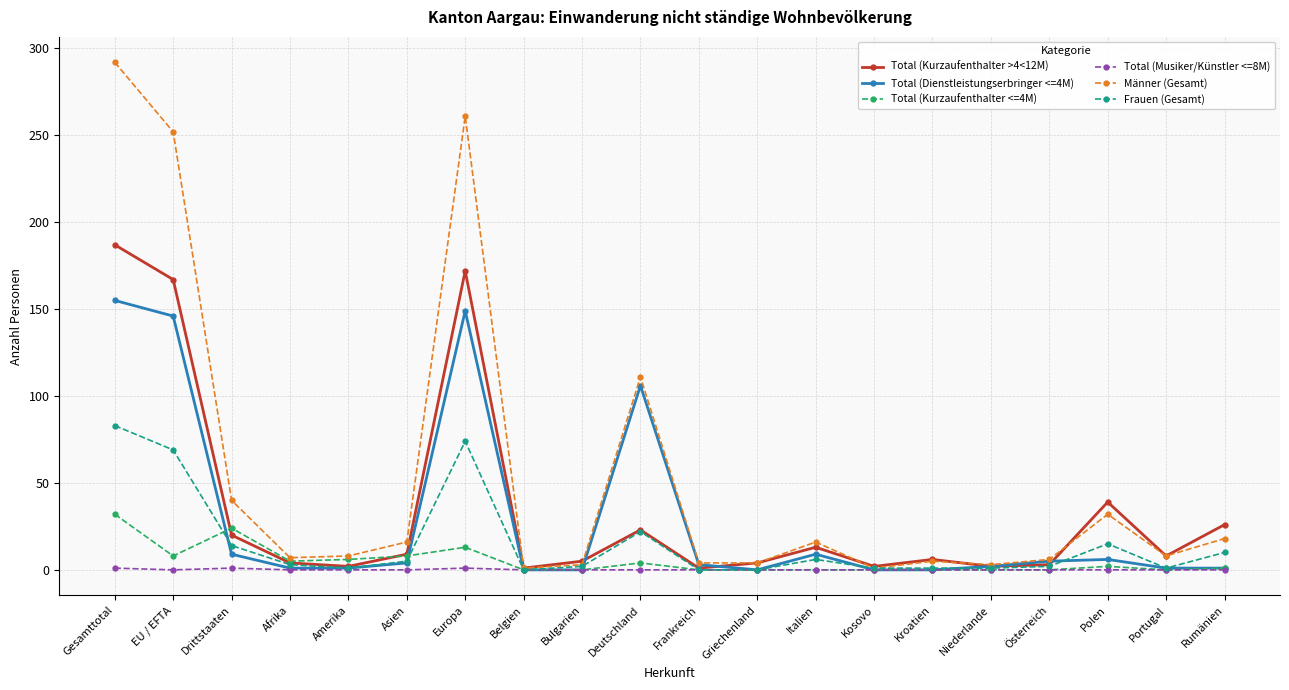

What is the label of the 15th point from the left?

Kroatien